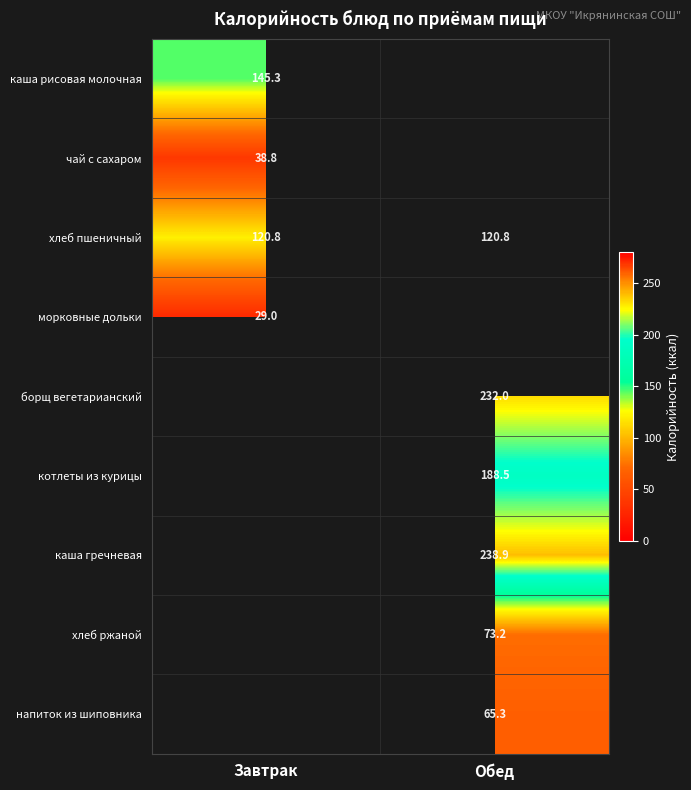

Is it true that борщ вегетарианский equals 232.0 at Обед?

True